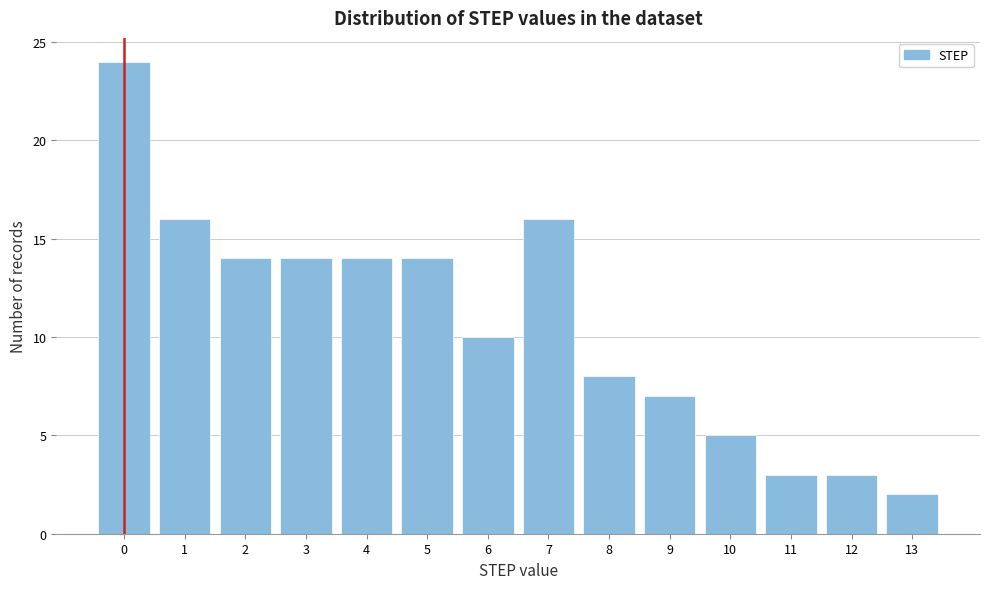

Reading left to right, transcribe this chart: for each bar, give the range it covers on the x-axis and its height. The values are not printed on the chart, so give them approximately, as read against the axis.

-0.5 to 0.5: 24
0.5 to 1.5: 16
1.5 to 2.5: 14
2.5 to 3.5: 14
3.5 to 4.5: 14
4.5 to 5.5: 14
5.5 to 6.5: 10
6.5 to 7.5: 16
7.5 to 8.5: 8
8.5 to 9.5: 7
9.5 to 10.5: 5
10.5 to 11.5: 3
11.5 to 12.5: 3
12.5 to 13.5: 2